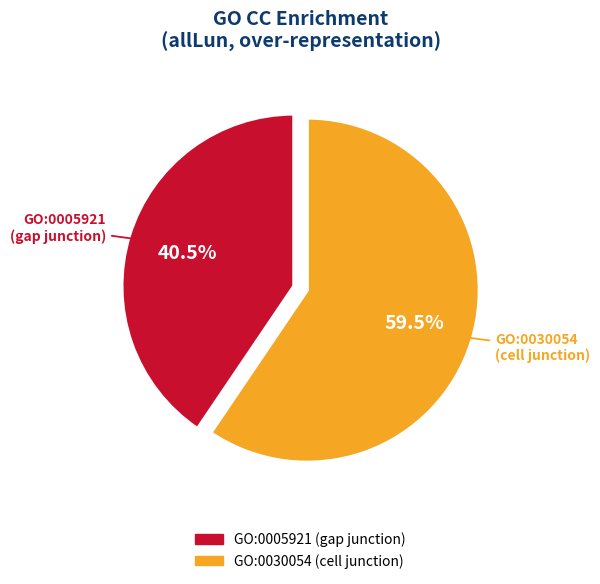

How much of the chart is everything except GO:0005921?

59.5%